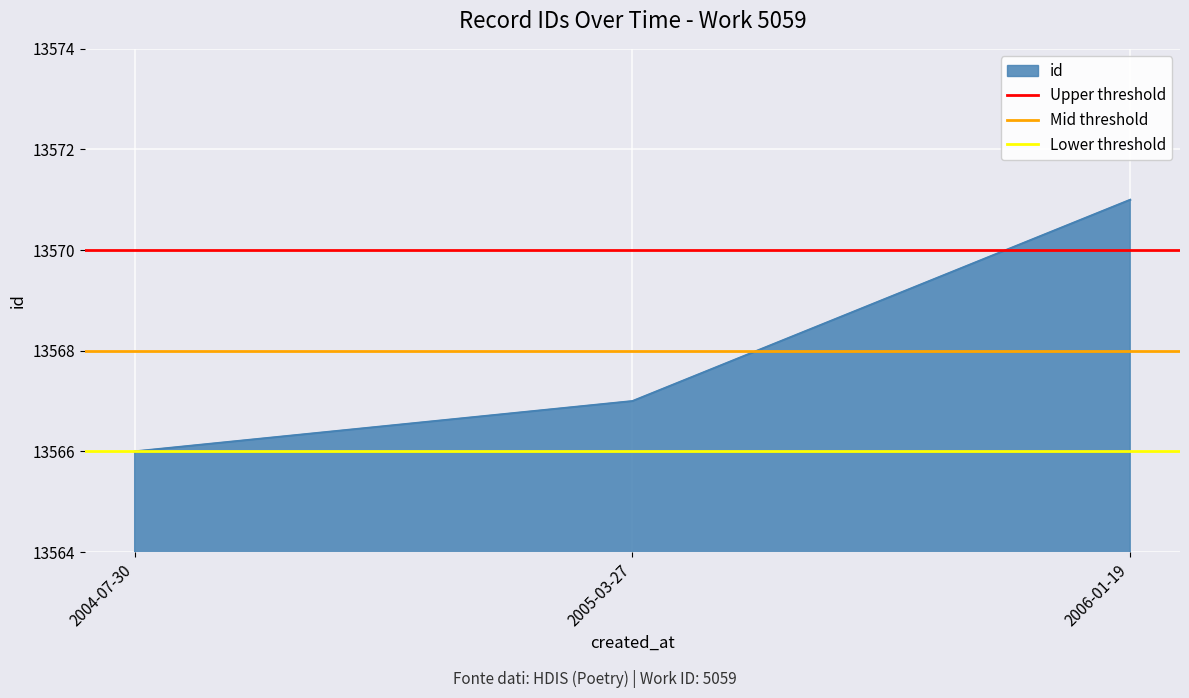

What is the average value of the Lower threshold series?

13566